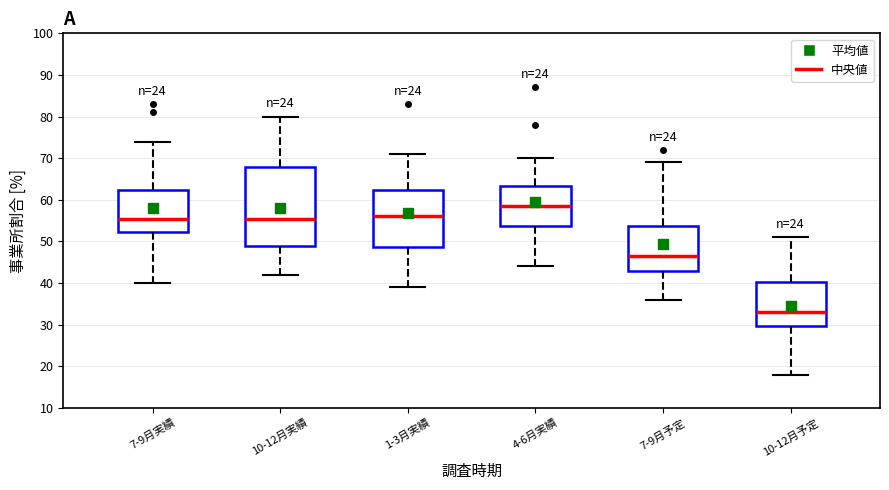

Where does the upper whisker of the box for 10-12月実績 end on the y-axis? The values are not printed on the chart, so give them approximately, as read against the axis.

80